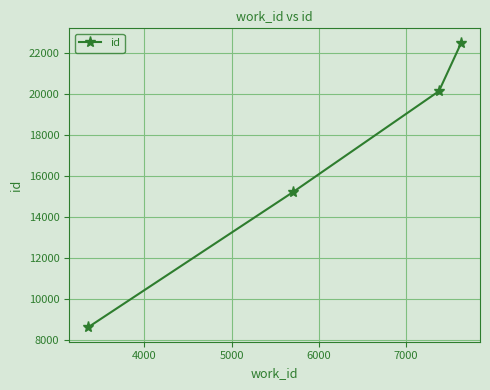

Is this an area chart (filled region under the line)?

No